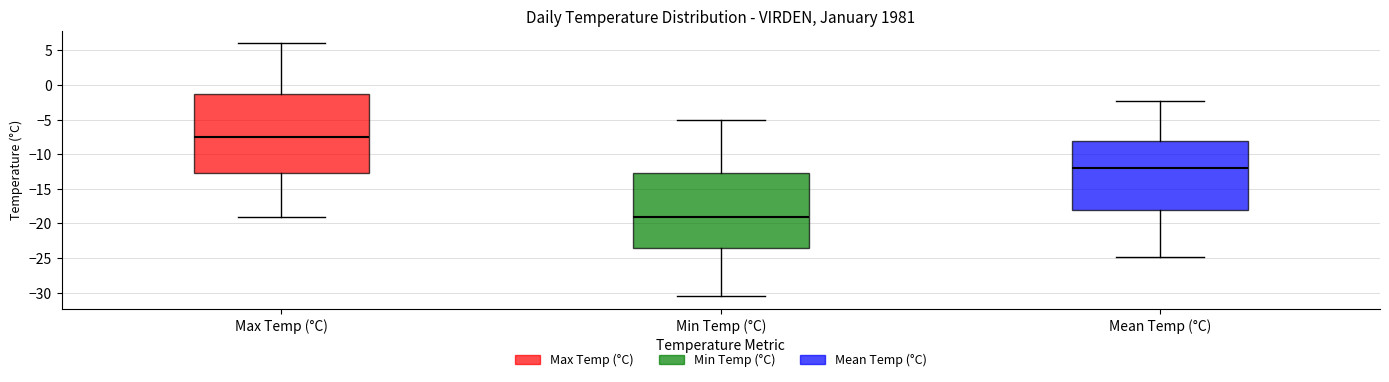

Which box has the lowest median line?

Min Temp (°C)